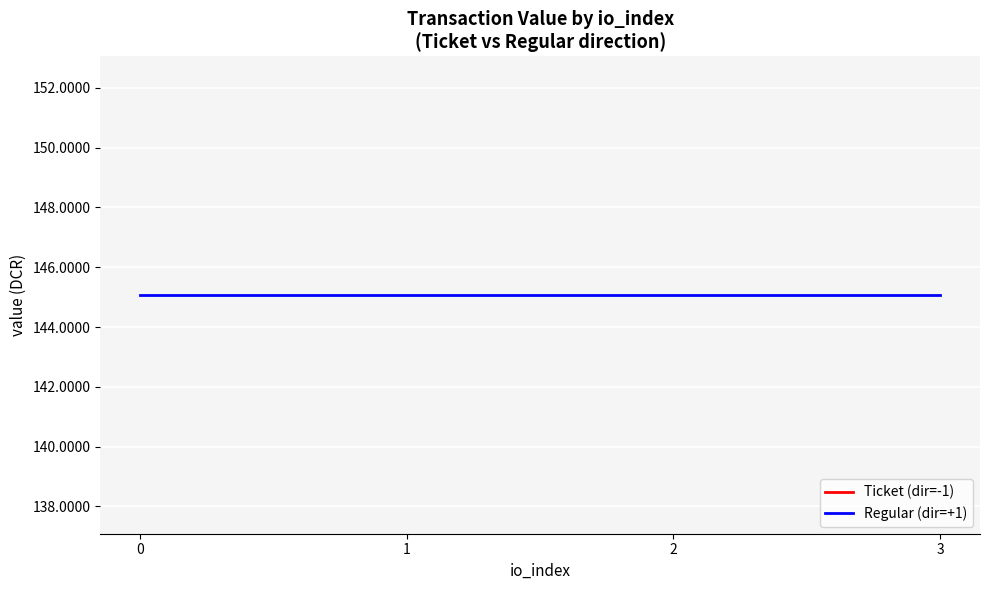

What is the total value across all series at -1?

145.1